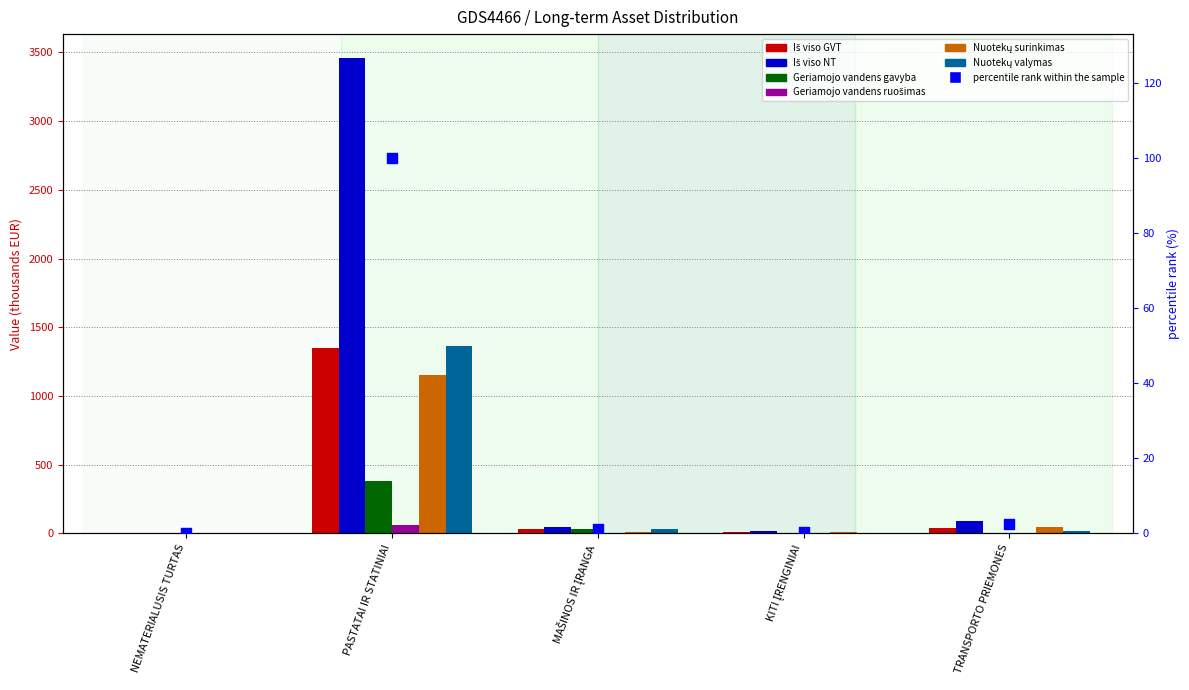

Is the value of Iš viso GVT at TRANSPORTO PRIEMONĖS greater than the value of Nuotekų surinkimas at PASTATAI IR STATINIAI?

No